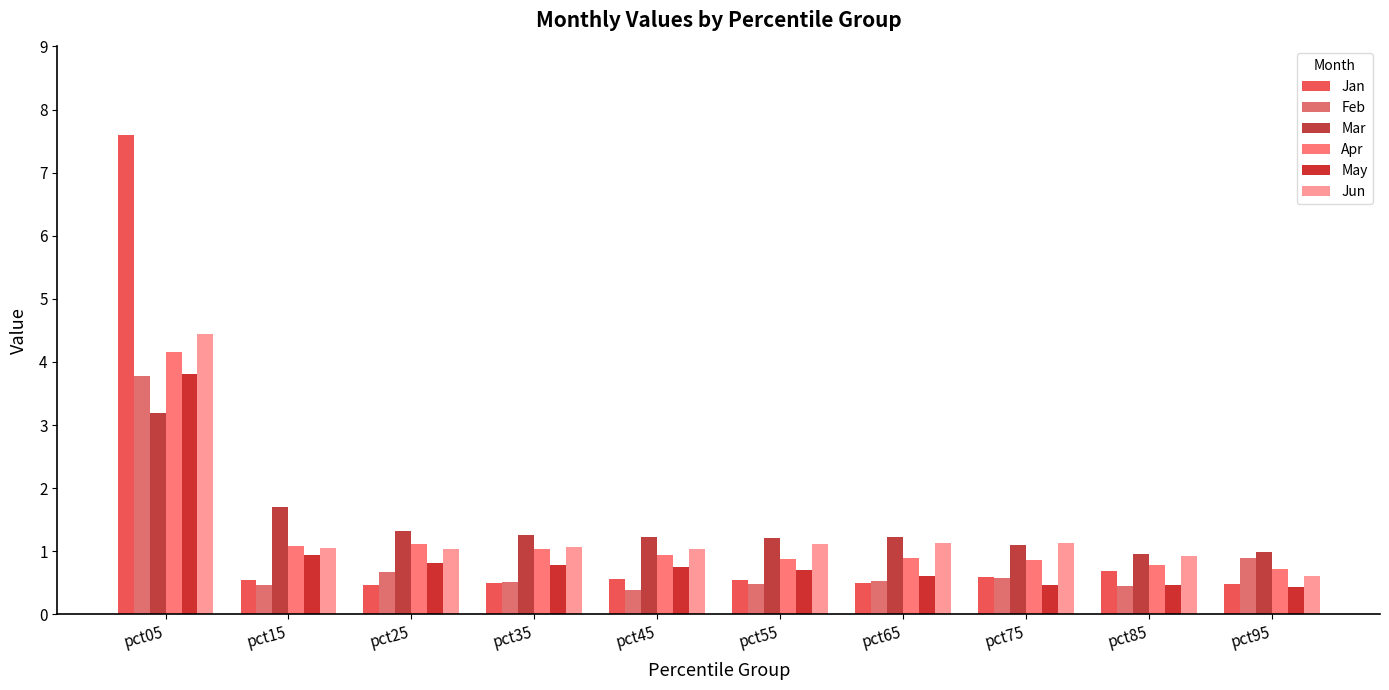

Reading left to right, extract all data points from this chart.

Jan: pct05=7.6	pct15=0.5	pct25=0.5	pct35=0.5	pct45=0.6	pct55=0.6	pct65=0.5	pct75=0.6	pct85=0.7	pct95=0.5
Feb: pct05=3.8	pct15=0.5	pct25=0.7	pct35=0.5	pct45=0.4	pct55=0.5	pct65=0.5	pct75=0.6	pct85=0.5	pct95=0.9
Mar: pct05=3.2	pct15=1.7	pct25=1.3	pct35=1.3	pct45=1.2	pct55=1.2	pct65=1.2	pct75=1.1	pct85=1.0	pct95=1.0
Apr: pct05=4.2	pct15=1.1	pct25=1.1	pct35=1.0	pct45=0.9	pct55=0.9	pct65=0.9	pct75=0.9	pct85=0.8	pct95=0.7
May: pct05=3.8	pct15=0.9	pct25=0.8	pct35=0.8	pct45=0.8	pct55=0.7	pct65=0.6	pct75=0.5	pct85=0.5	pct95=0.4
Jun: pct05=4.4	pct15=1.1	pct25=1.0	pct35=1.1	pct45=1.0	pct55=1.1	pct65=1.1	pct75=1.1	pct85=0.9	pct95=0.6